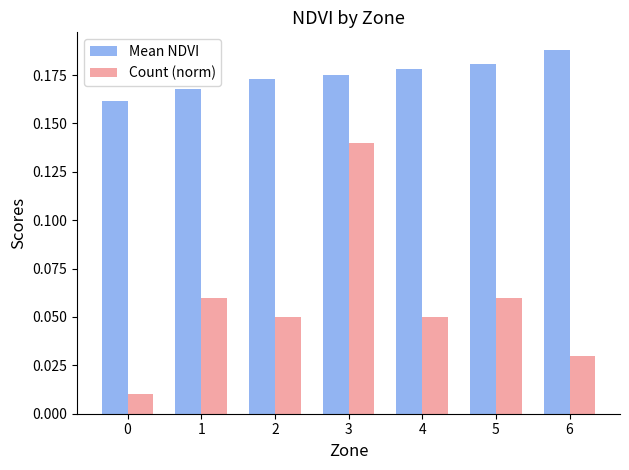

The Count (norm) series shows 0.0 at 5. True or false?

False